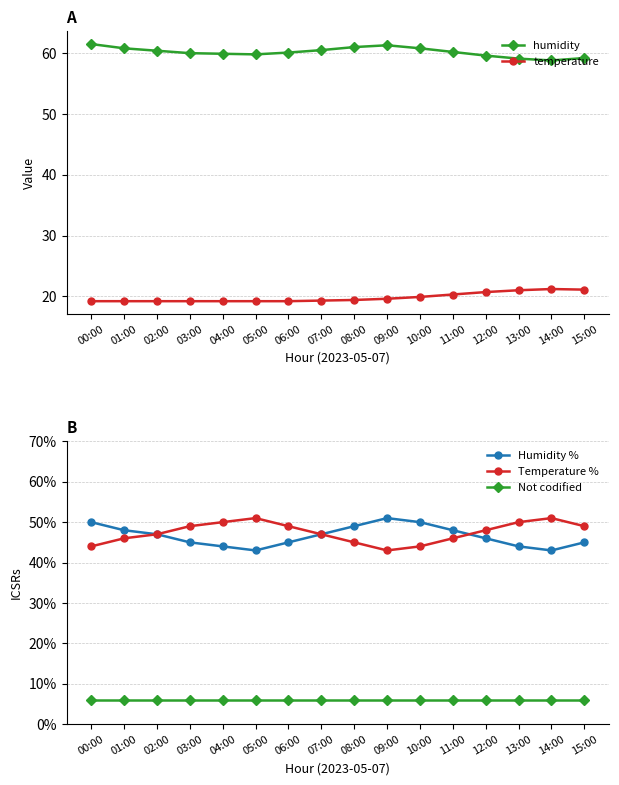

The value of Not codified at 12:00 is 10.5. True or false?

False